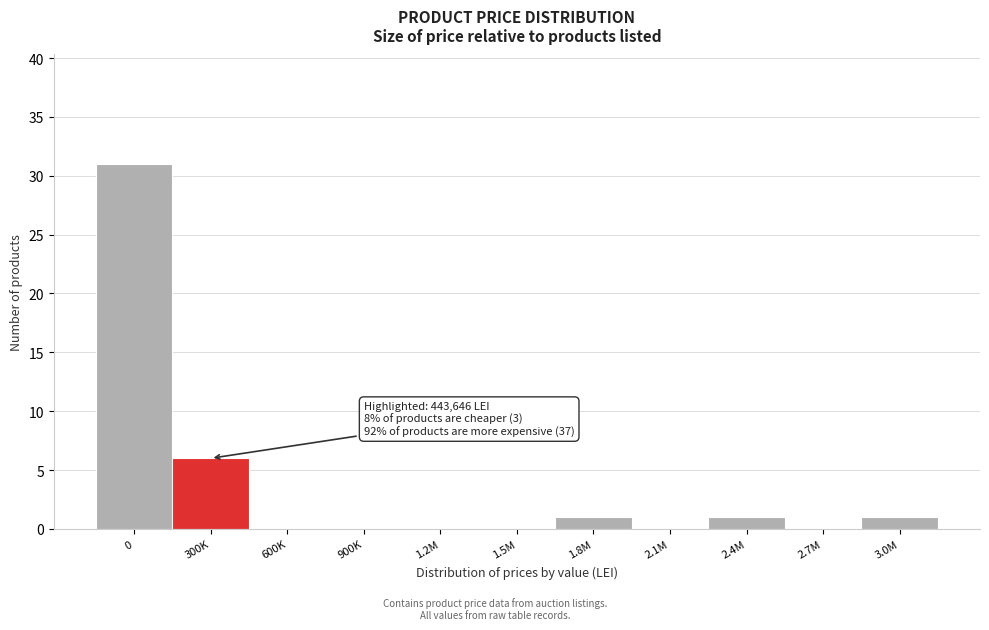

Reading right to left, what are all the values shown in this chart?

3.0M=1	2.7M=0	2.4M=1	2.1M=0	1.8M=1	1.5M=0	1.2M=0	900K=0	600K=0	300K=6	0=31